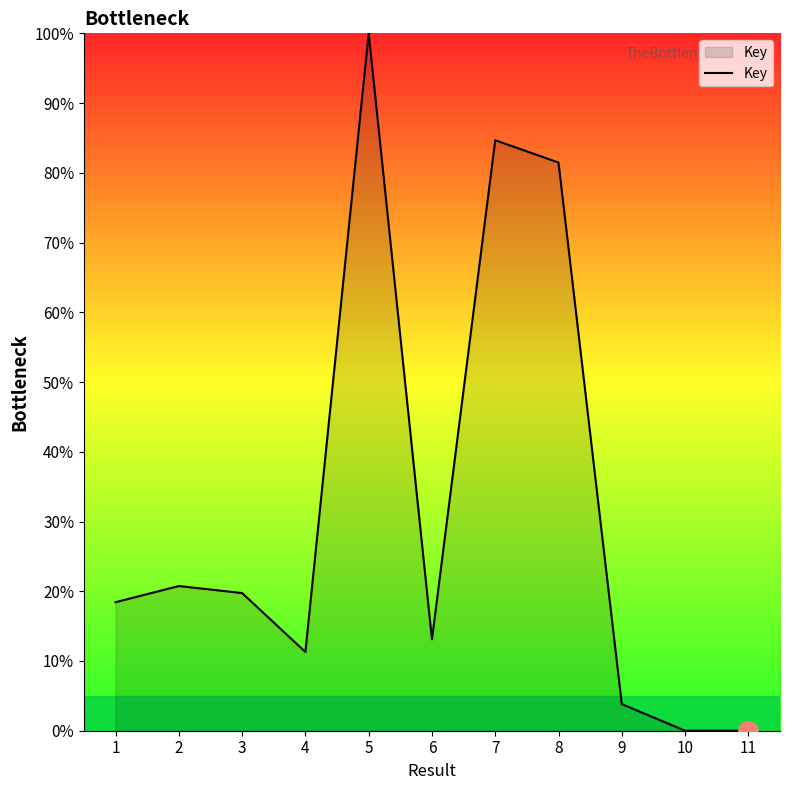

Does the chart display data point markers on the line(s)?

No